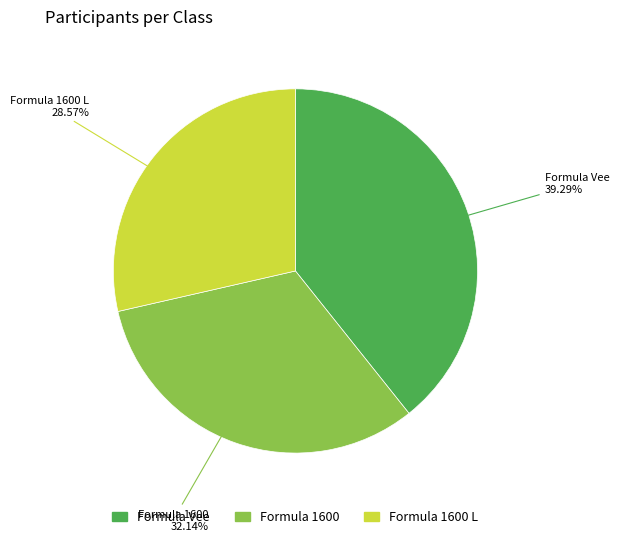

Does any single category account for the majority?

No